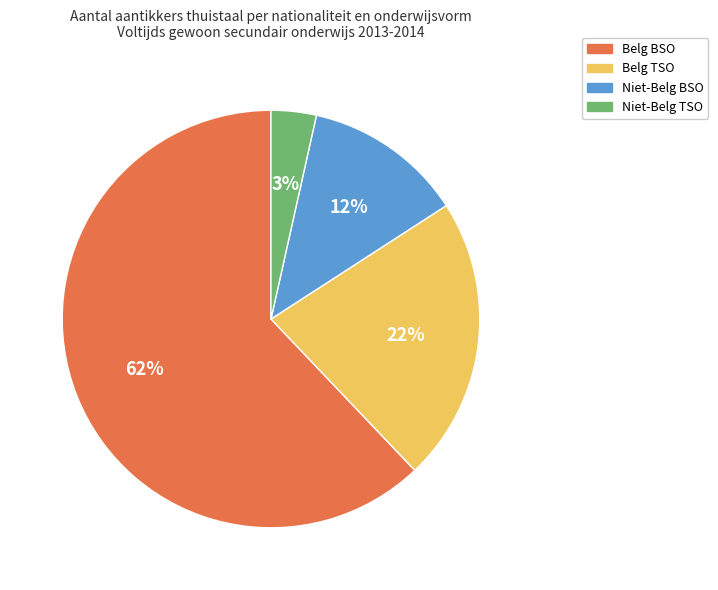

To the nearest percent, what is the difference between the Niet-Belg BSO and Belg TSO slice percentages?

10%